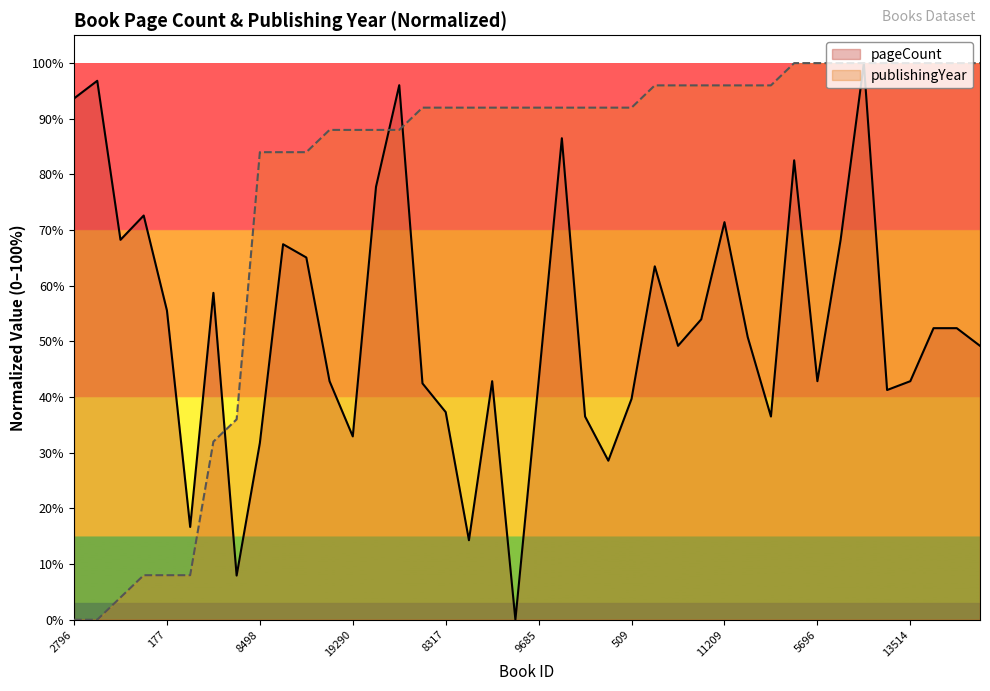

Does the chart display data point markers on the line(s)?

No